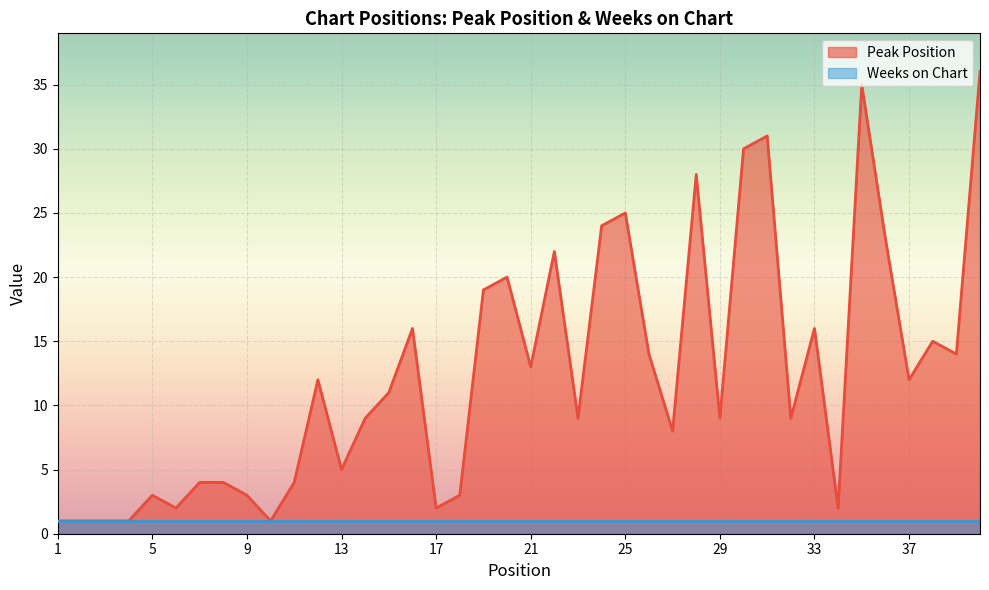

Which has a higher value, 9 or 25?

25